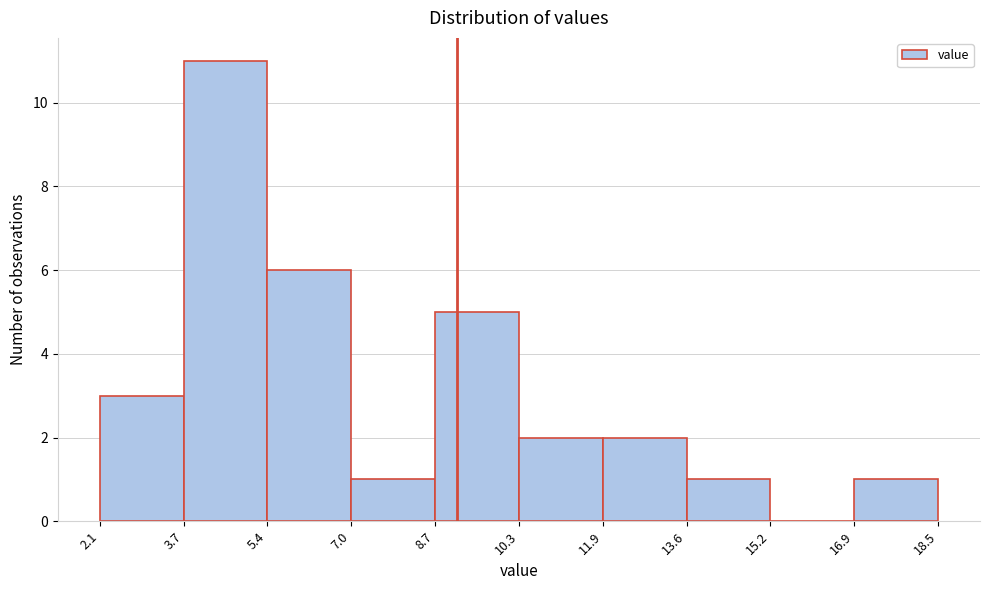

Reading left to right, list every bar in this chart as the range it spans on the x-axis followed by its height. The values are not printed on the chart, so give them approximately, as read against the axis.

2.1 to 3.7: 3
3.7 to 5.4: 11
5.4 to 7.0: 6
7.0 to 8.7: 1
8.7 to 10.3: 5
10.3 to 11.9: 2
11.9 to 13.6: 2
13.6 to 15.2: 1
15.2 to 16.9: 0
16.9 to 18.5: 1